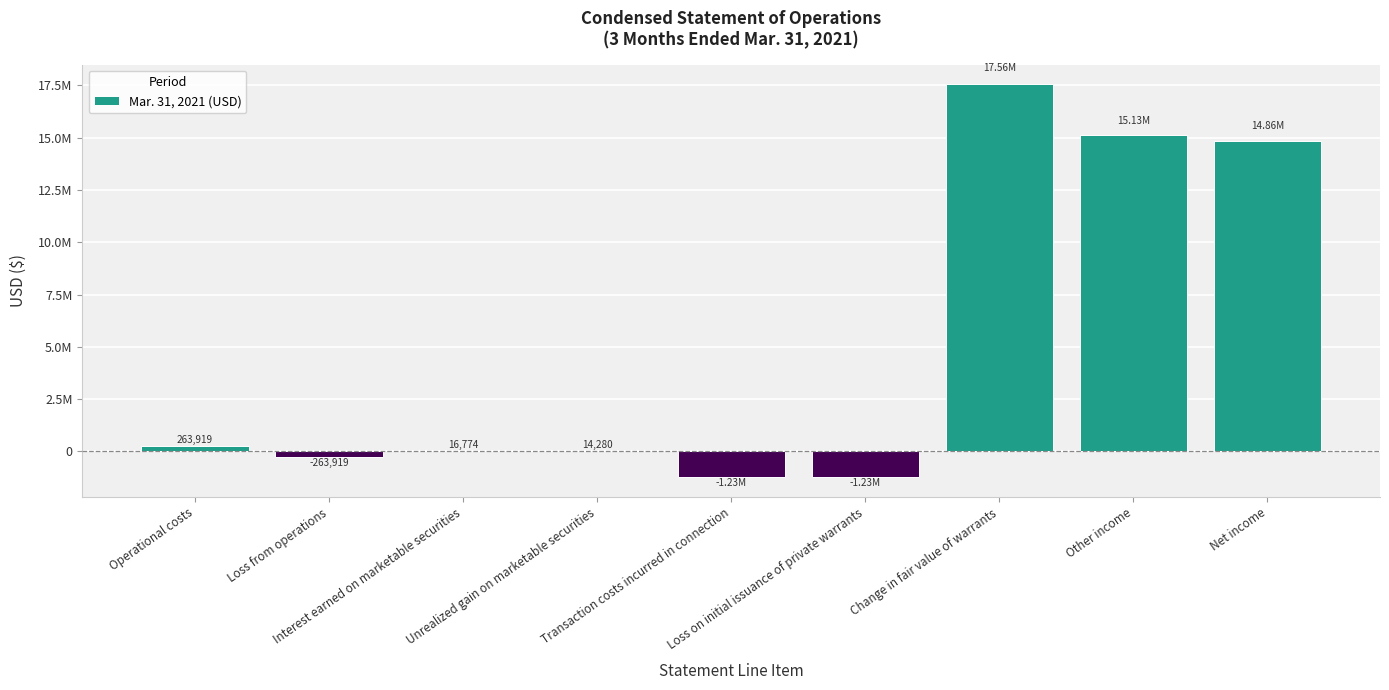

Rank the categories by value from highest to lowest.

Change in fair value of warrants, Other income, Net income, Operational costs, Interest earned on marketable securities, Unrealized gain on marketable securities, Loss from operations, Transaction costs incurred in connection, Loss on initial issuance of private warrants